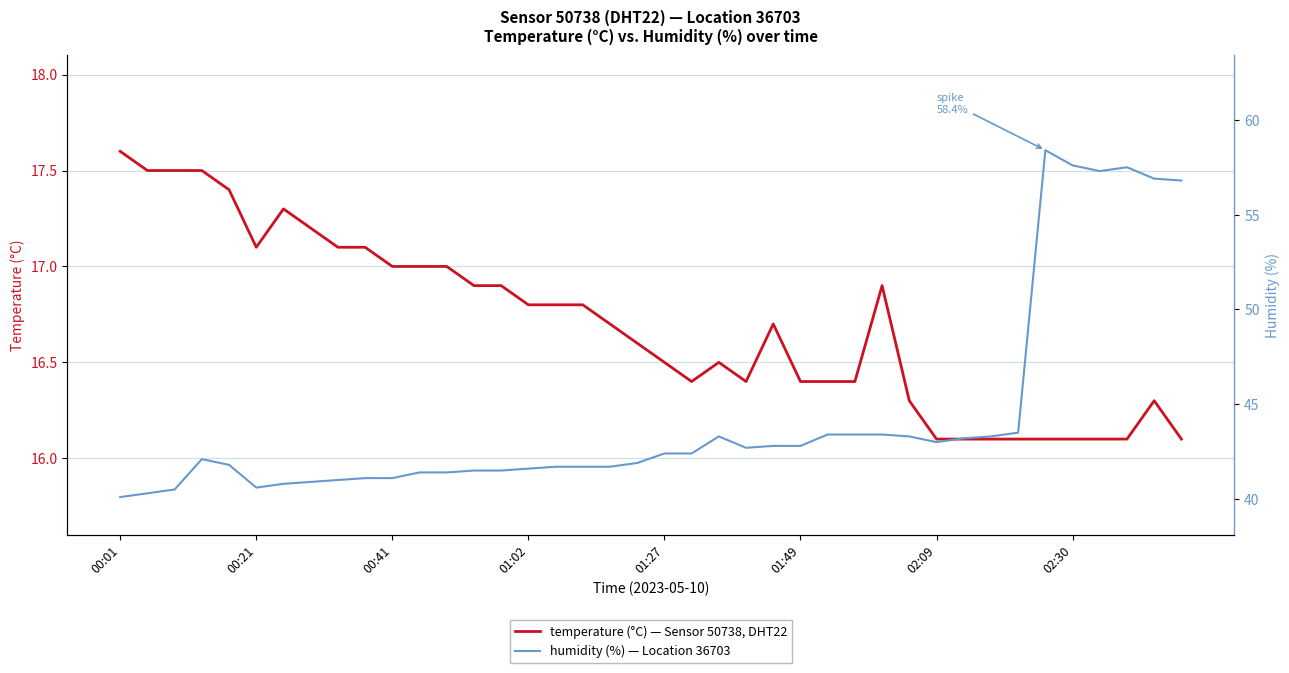

Which series has the largest total across all categories?

humidity